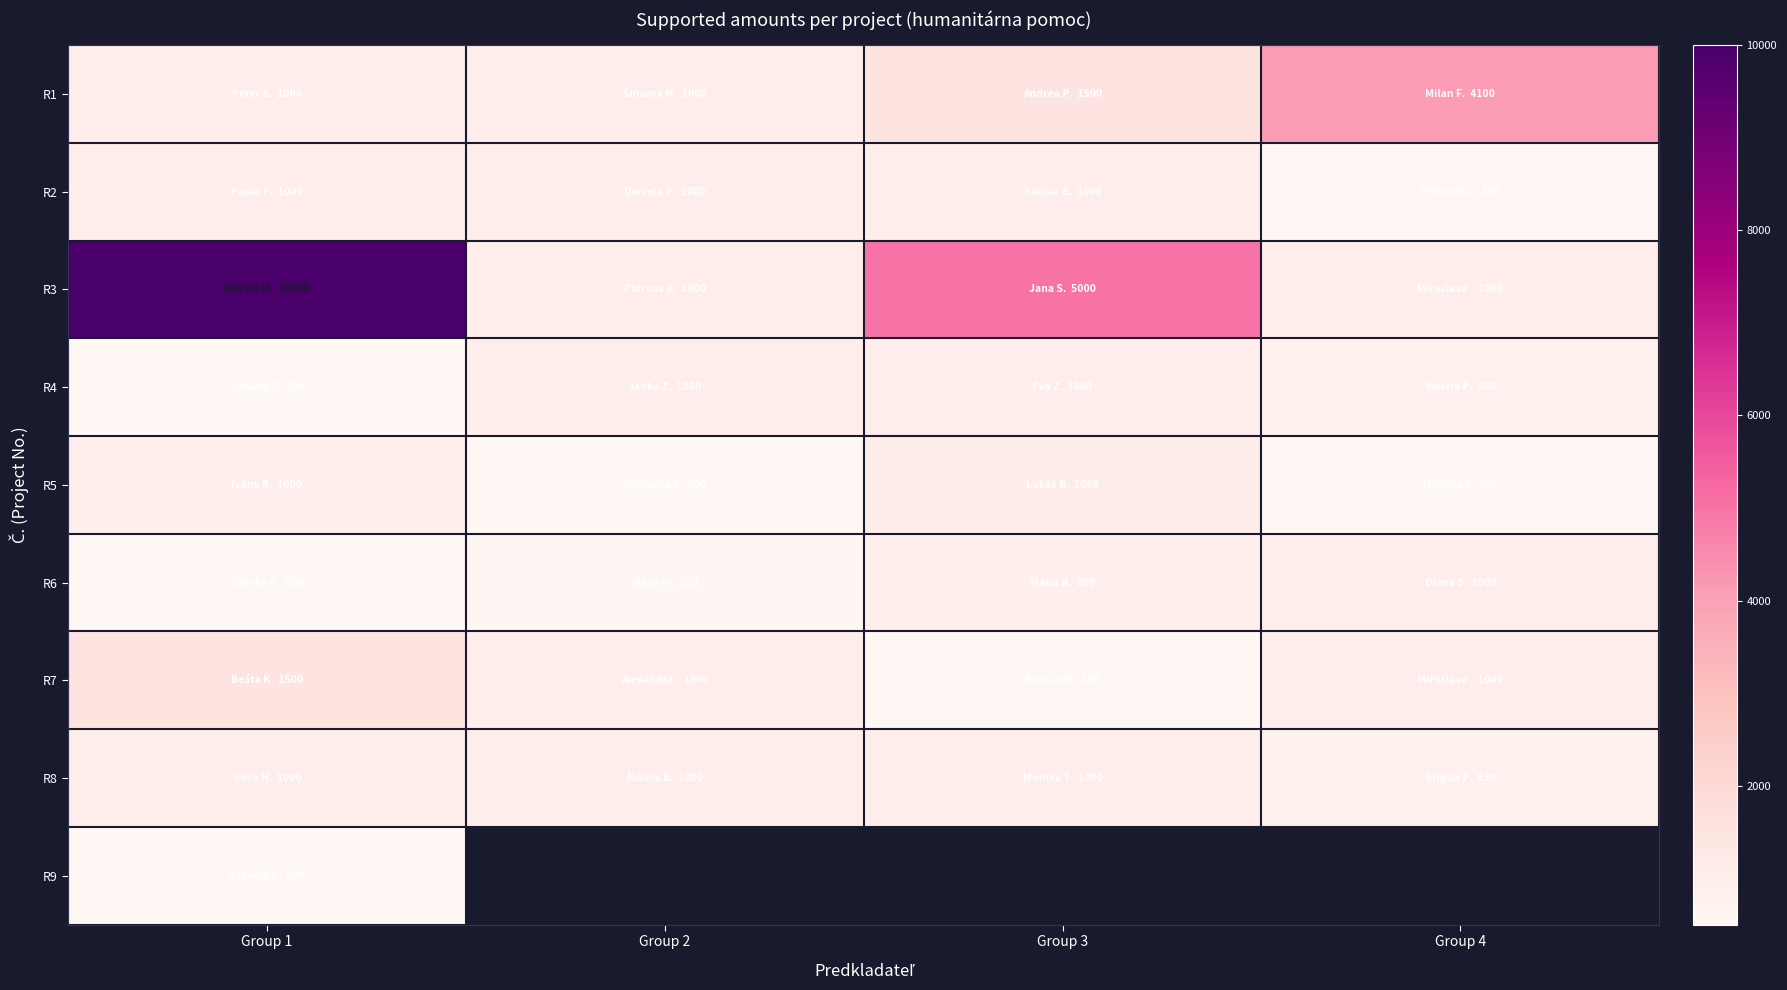

Read the R5 value at Group 2.

500.0